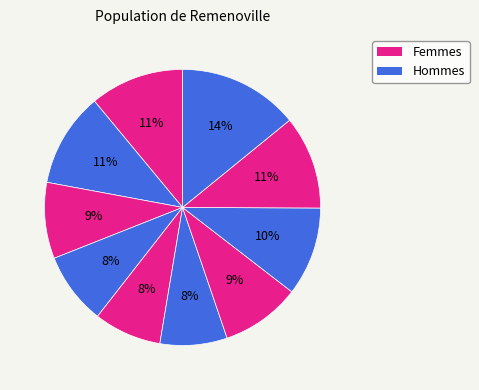

How many slices are in this pie chart?

10